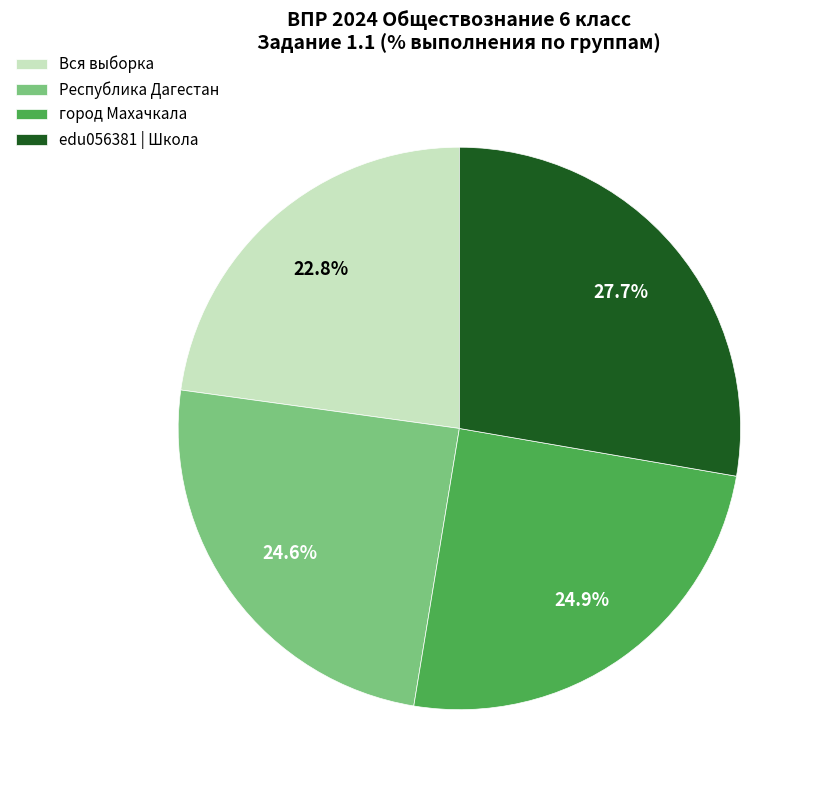

To the nearest percent, what is the difference between the edu056381 | Школа and Республика Дагестан slice percentages?

3%